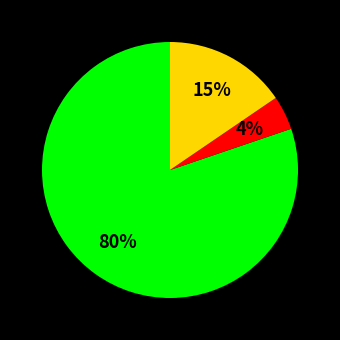

Does any single category account for the majority?

Yes